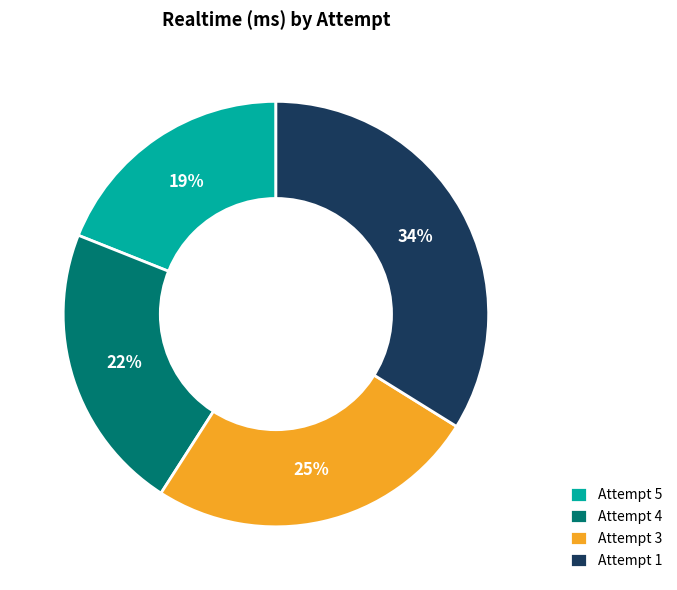

Is Attempt 3 the majority of the pie?

No